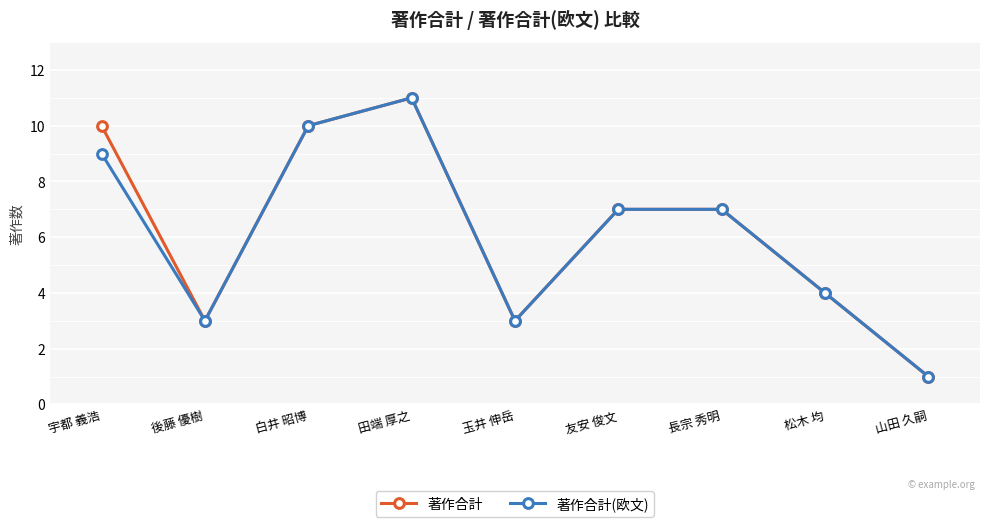

Where is the first local minimum for 著作合計(欧文)?

後藤 優樹